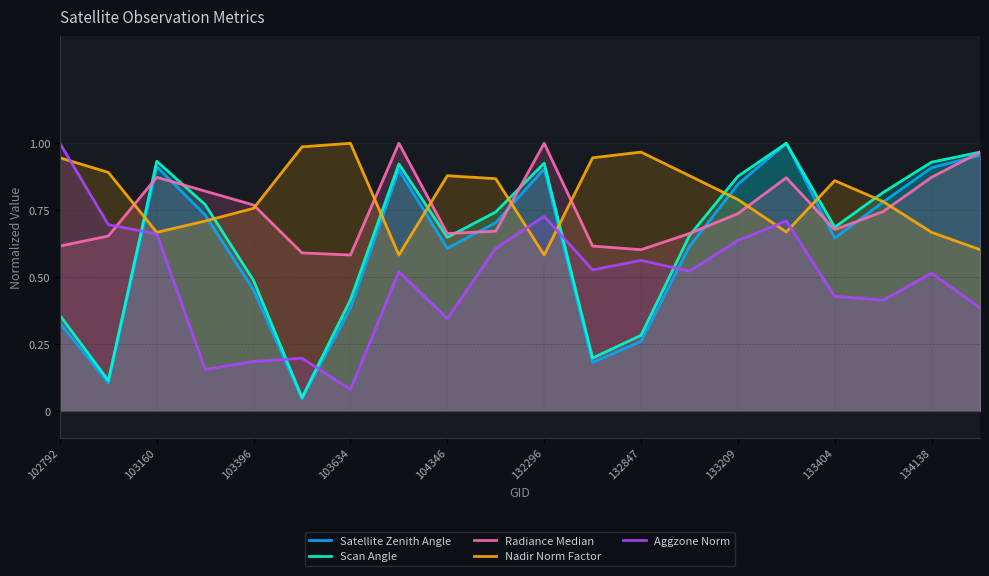

The Scan Angle series shows 0.4 at 133404. True or false?

False